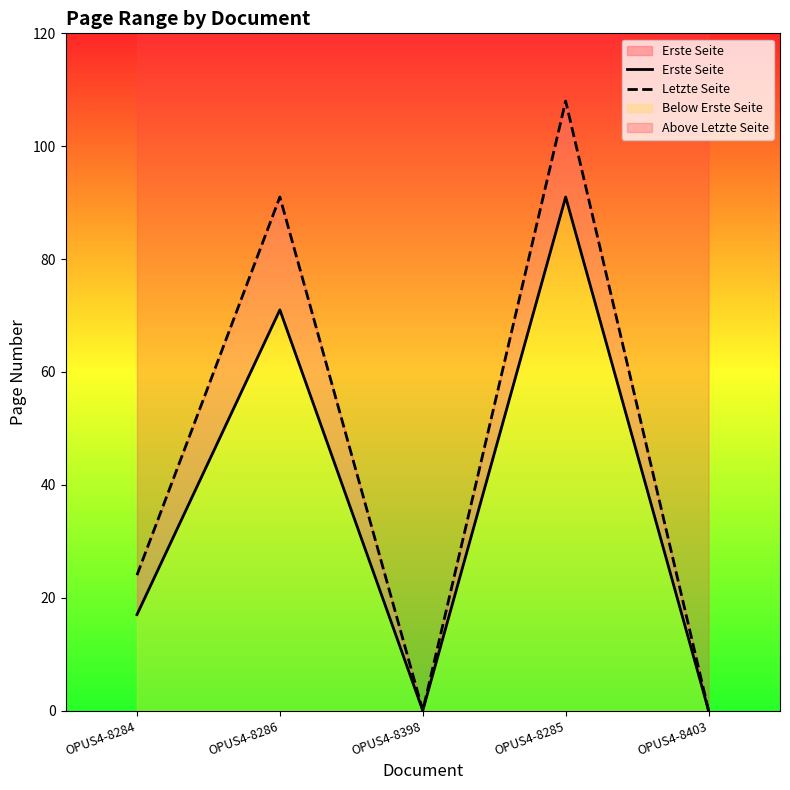

At OPUS4-8284, list the series in order from smallest to largest.

Erste Seite, Letzte Seite